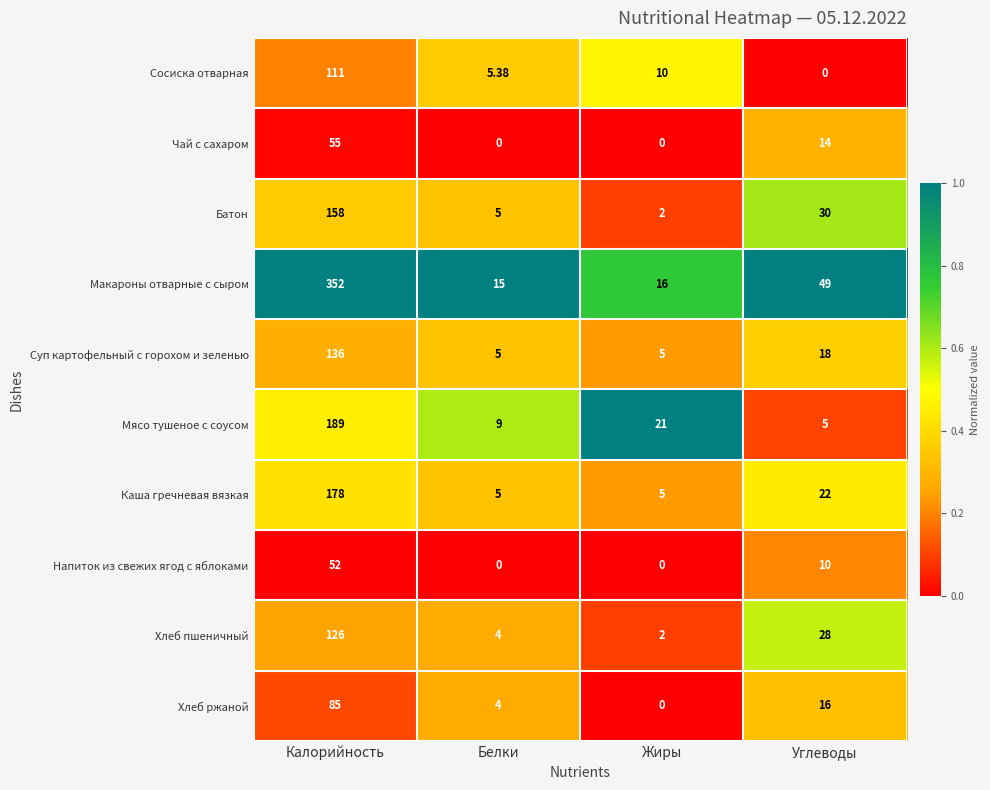

Between Калорийность and Жиры, which series saw the biggest shift?

Макароны отварные с сыром